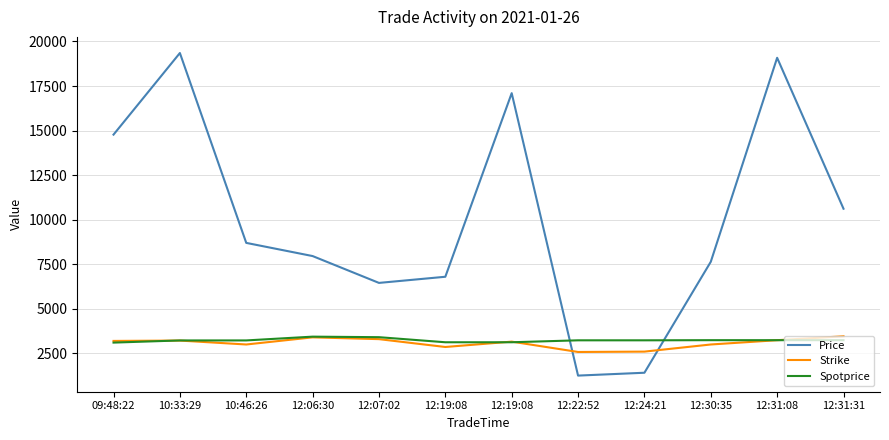

Between 12:30:35 and 12:31:08, which series saw the biggest shift?

Price